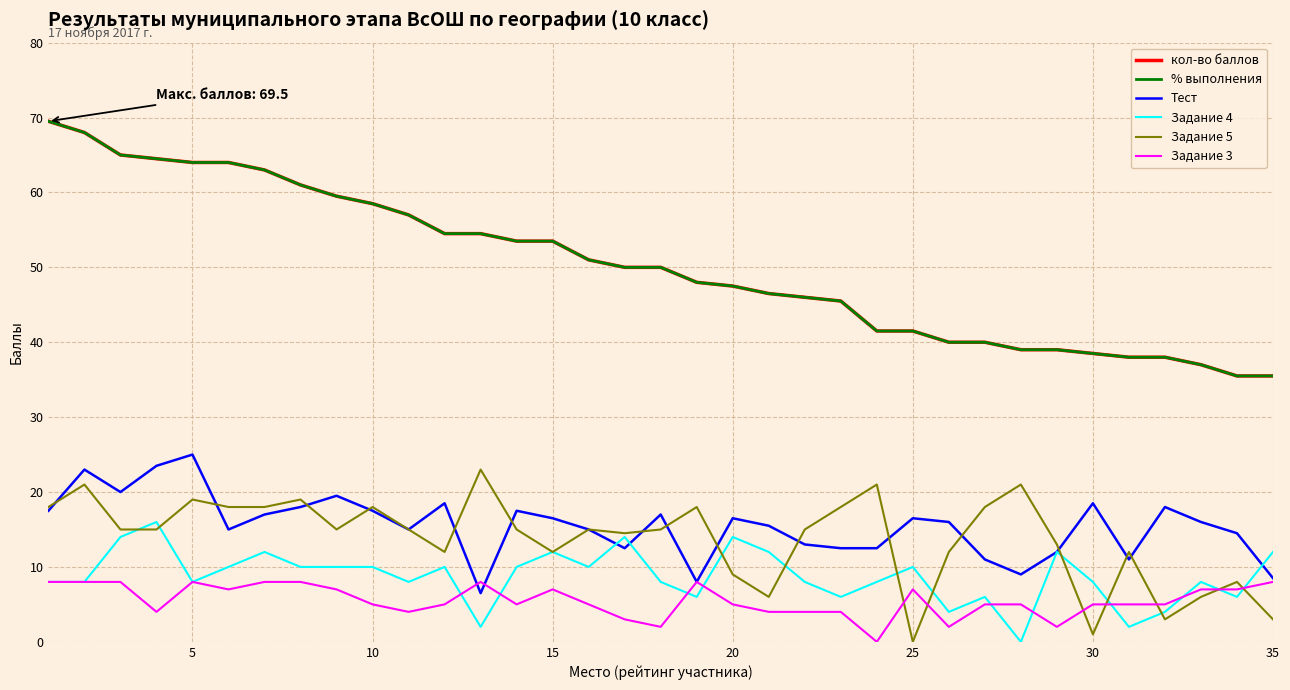

What is the difference between the maximum and minimum values in the Задание 3 series?

8.0